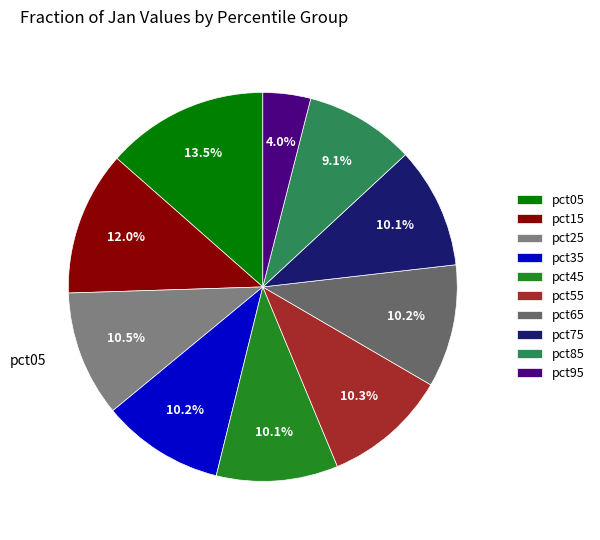

Combined, what portion of the pie is pct25 and pct45?

20.6%